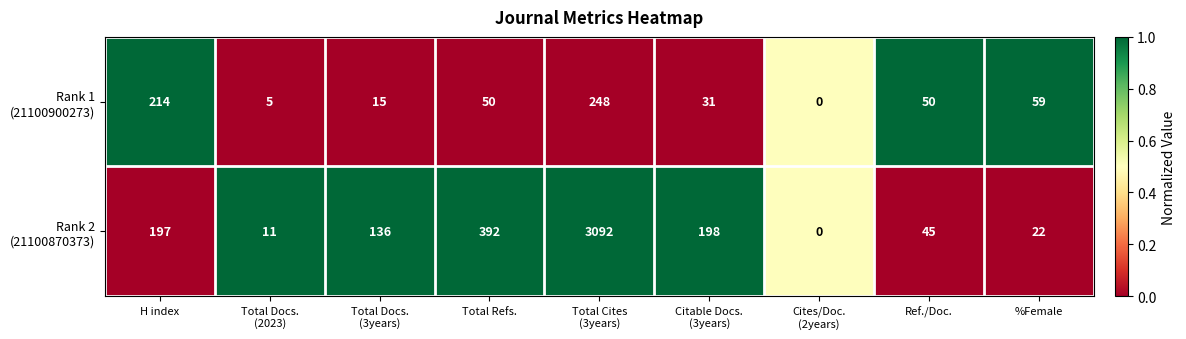

What is the difference between the highest and lowest values at Total Refs.?

342